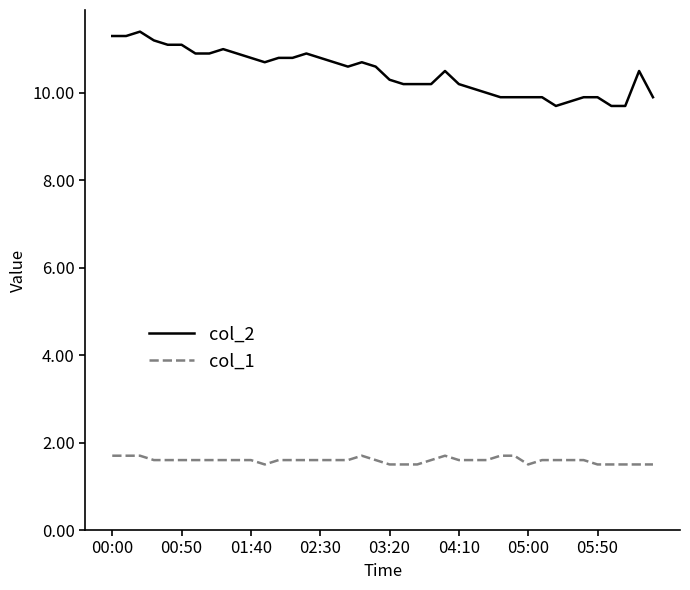

Which series has the widest spread of values?

col_2